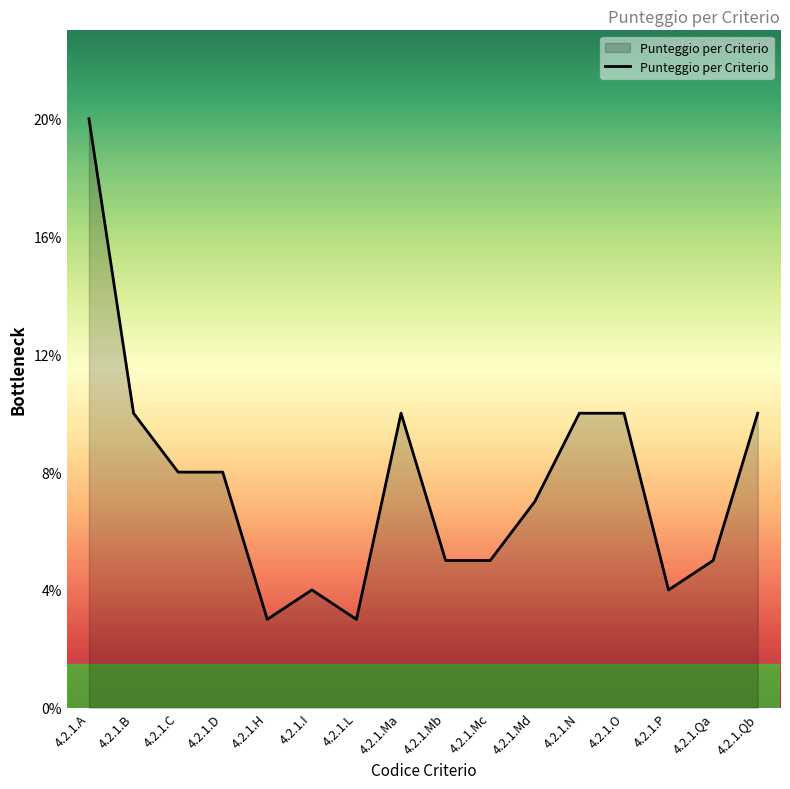

Reading right to left, what are all the values shown in this chart?

10	5	4	10	10	7	5	5	10	3	4	3	8	8	10	20